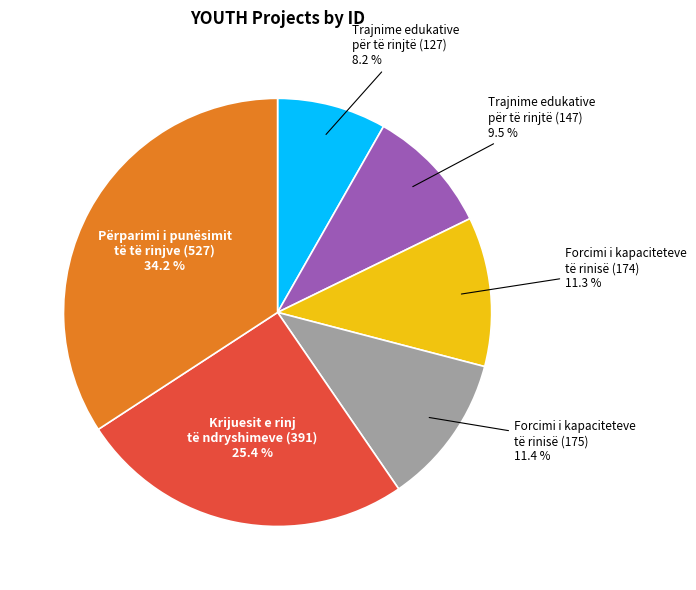

How many slices are in this pie chart?

6